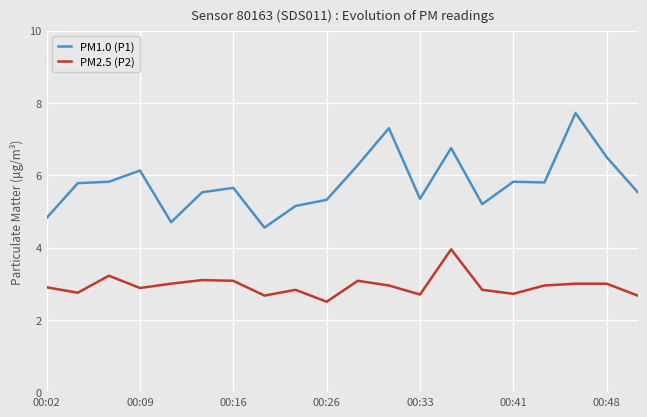

True or false: PM1.0 (P1) and PM2.5 (P2) intersect in this chart.

False